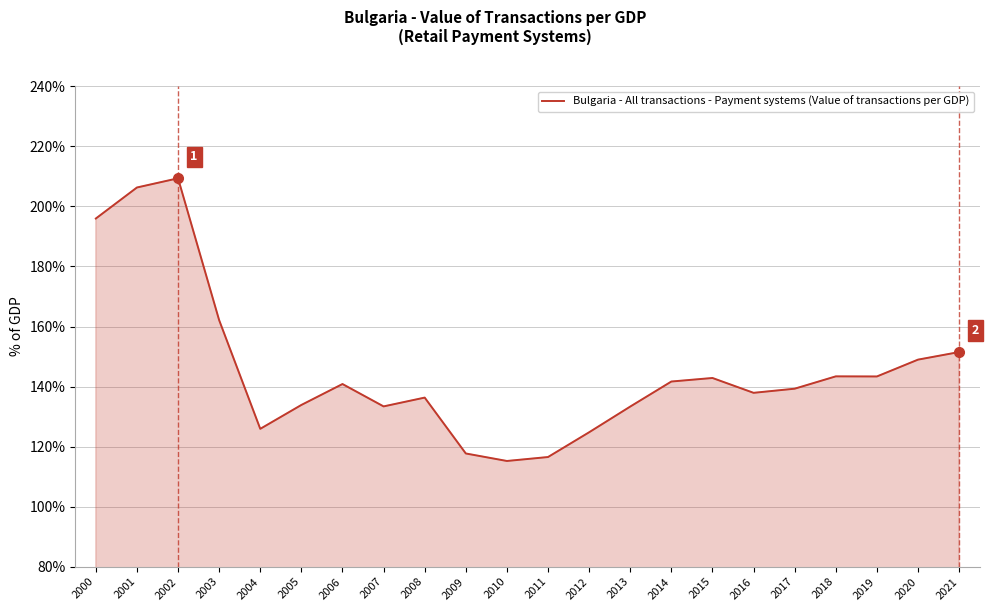

What is the difference between the maximum and minimum values?

94.2